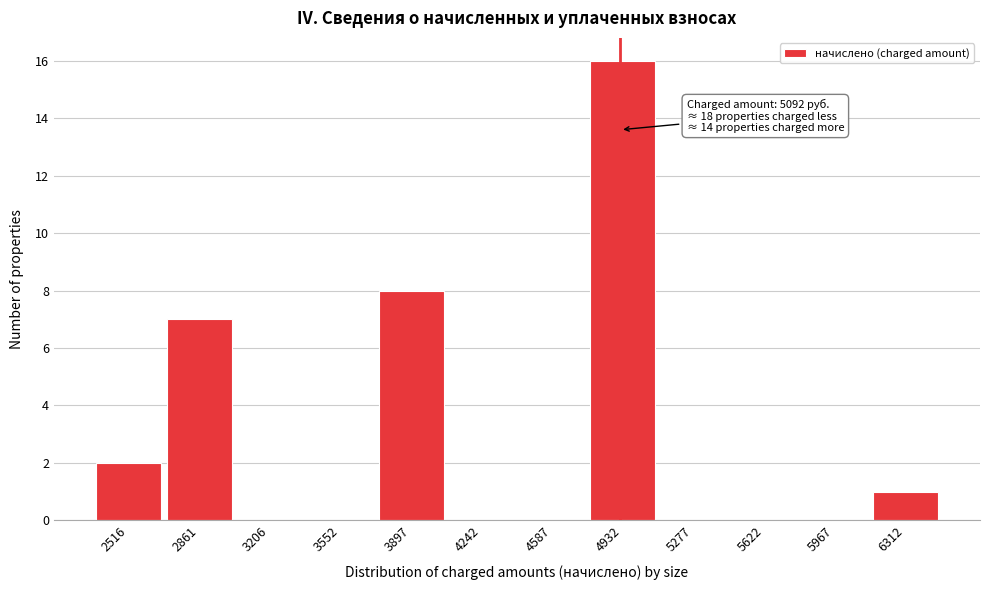

Reading left to right, extract all data points from this chart.

2516=2	2861=7	3206=0	3552=0	3897=8	4242=0	4587=0	4932=16	5277=0	5622=0	5967=0	6312=1